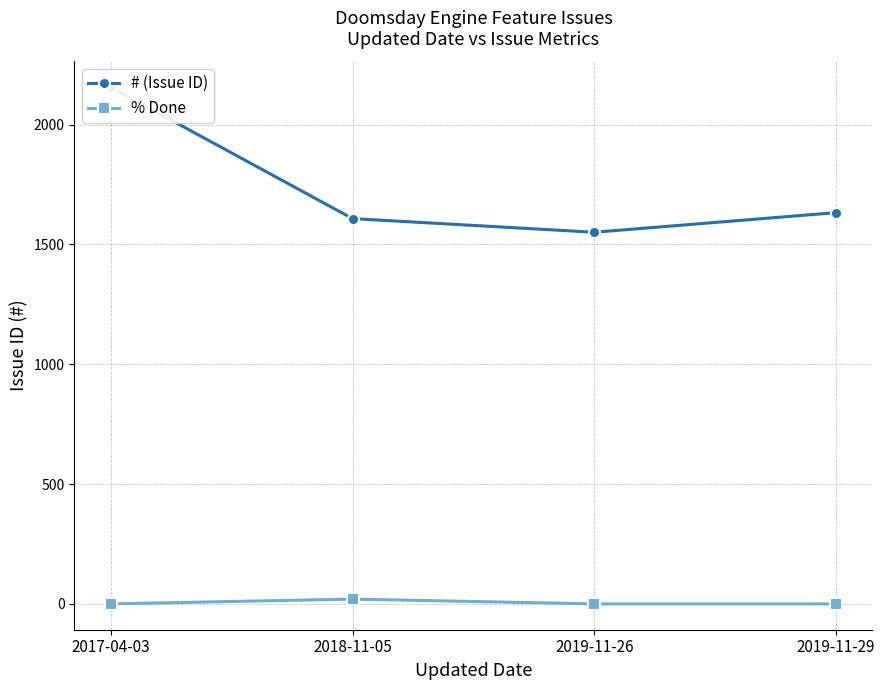

What is the highest value of the # (Issue ID) series?

2156